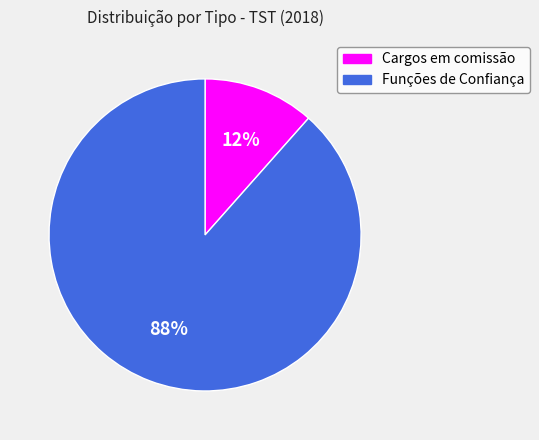

Combined, do Cargos em comissão and Funções de Confiança account for over 50%?

Yes